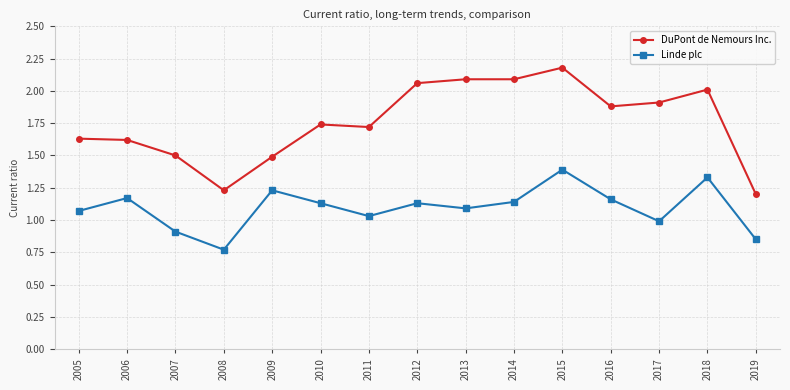

What is the value of the DuPont de Nemours Inc. point at the 11th from the left?

2.2